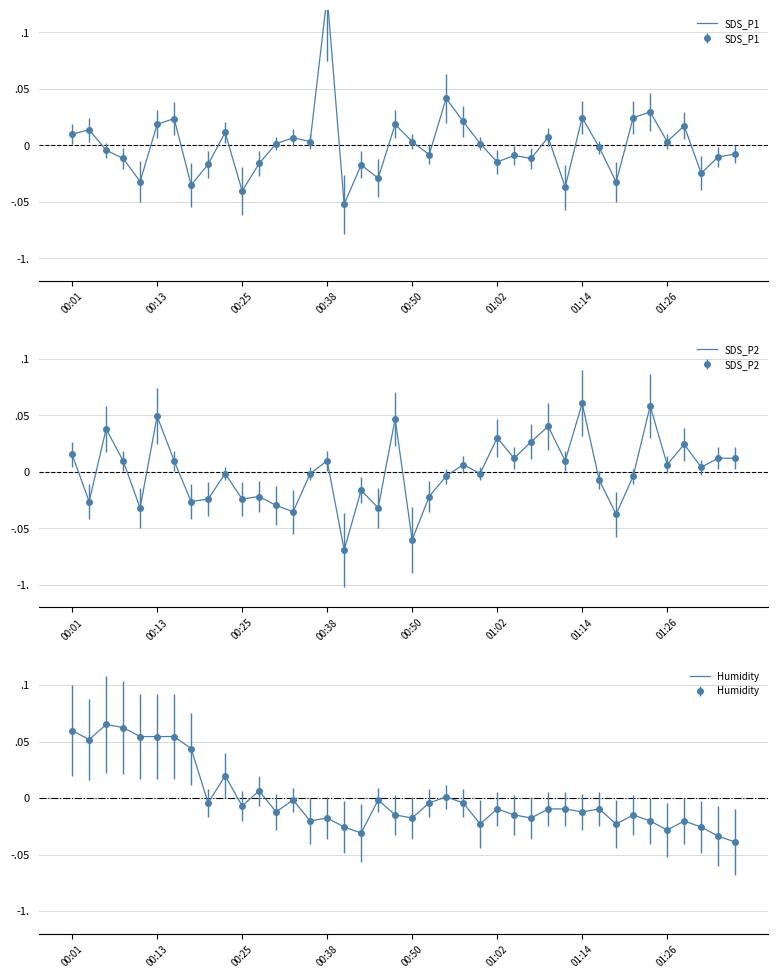

Which series ends up on top after the final intersection of SDS_P2 and Humidity?

SDS_P2